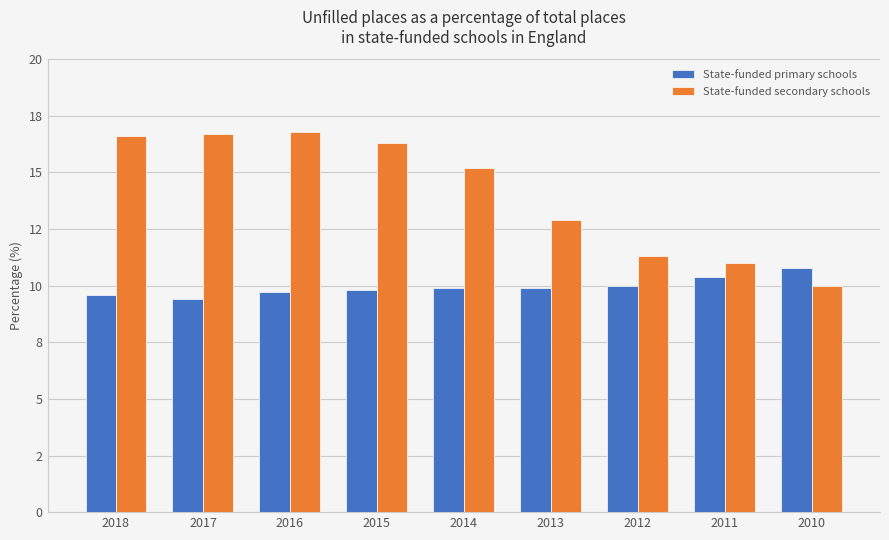

Between 2016 and 2013, which is larger?

2013